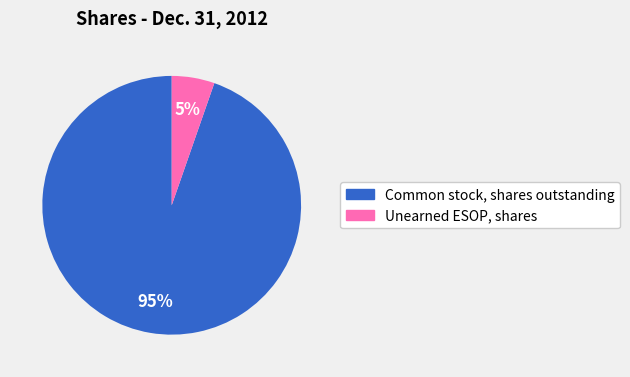

Do Unearned ESOP, shares and Common stock, shares outstanding together represent more than half of the pie?

Yes